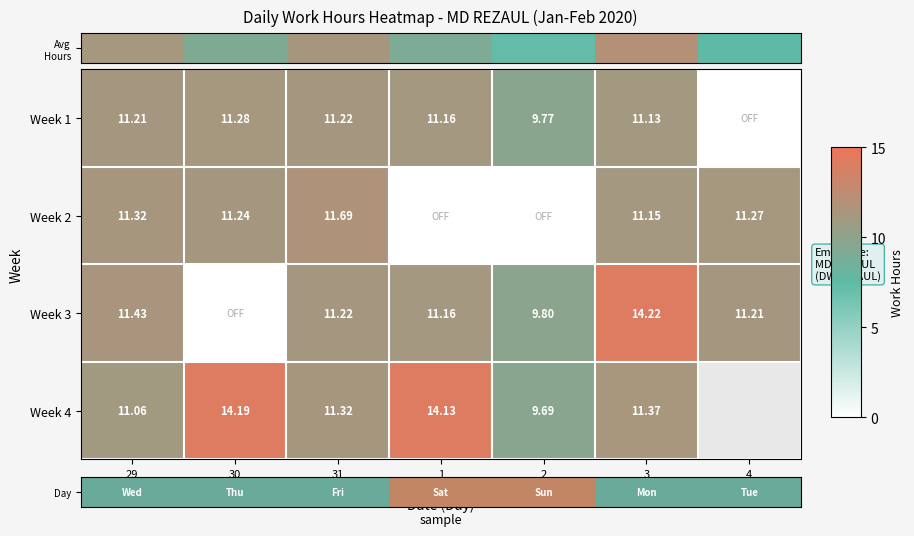

Where does the Week 2 series first go above 11?

29 (Wed)